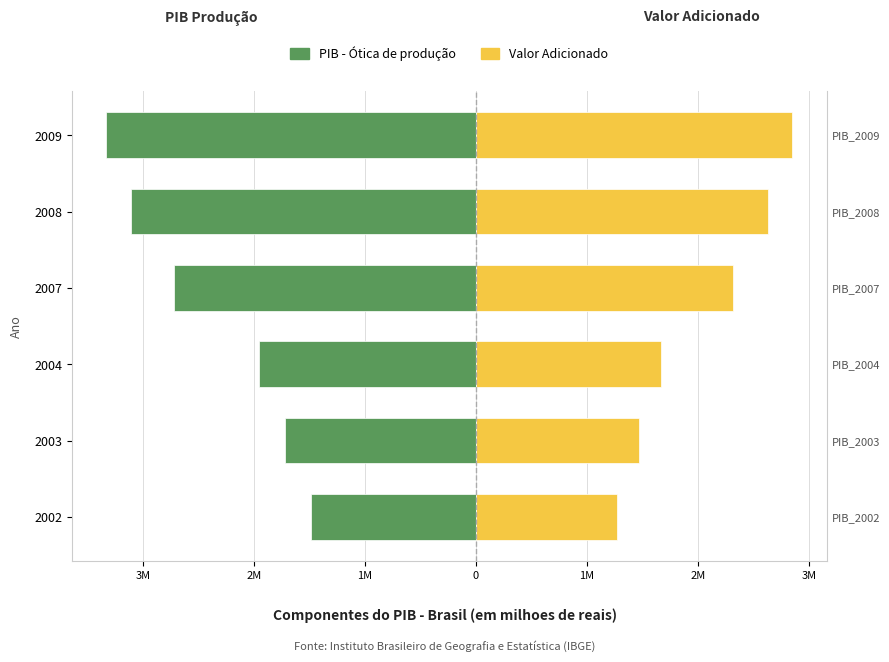

What is the average value of the Valor Adicionado series?

2033113.8